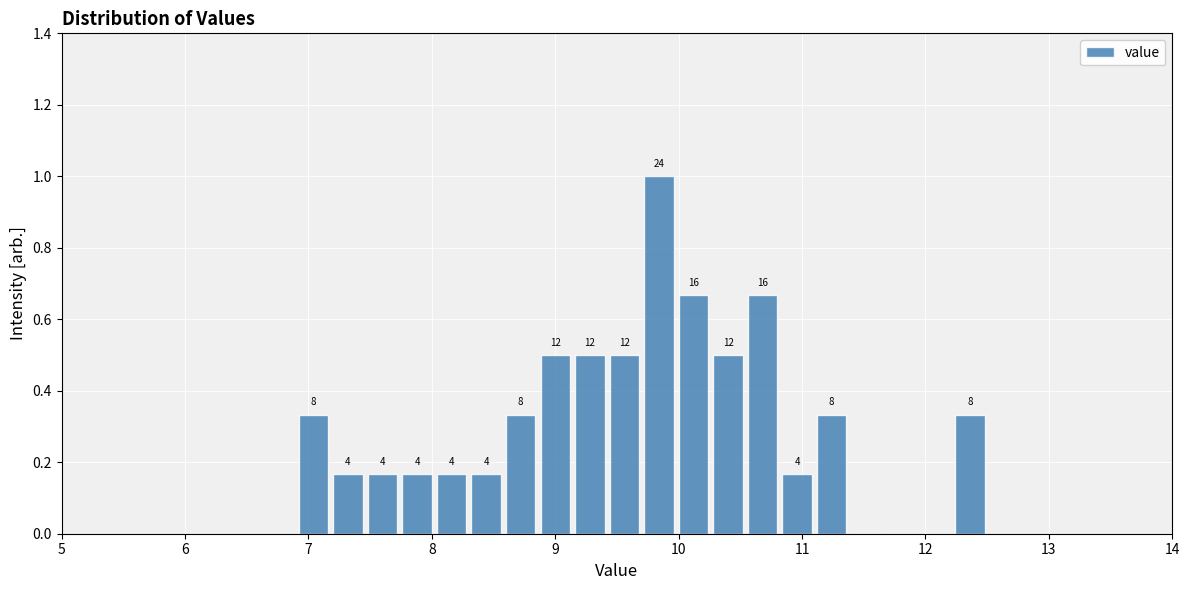

Read against the x-axis, roughly where is the centre of the tallest bar?

9.8